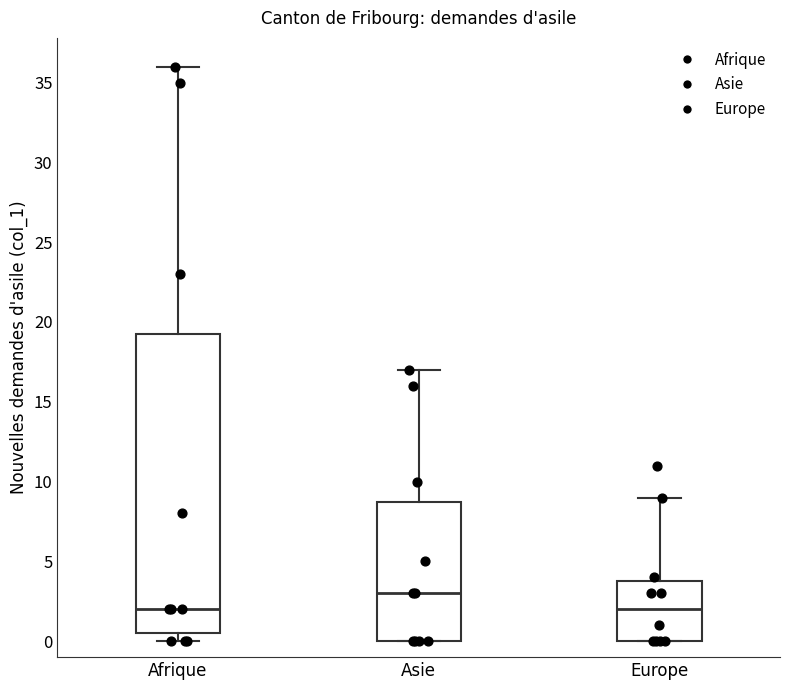

Reading left to right, read every box against the y-axis: the position of its median line, the range the box covers, and the ends of its whiskers. The values are not printed on the chart, so give them approximately, as read against the axis.

Afrique: median 2.0, box 0.5 to 19.5, whiskers 0.0 to 36.0
Asie: median 3.0, box 0.0 to 9.0, whiskers 0.0 to 17.0
Europe: median 2.0, box 0.0 to 4.0, whiskers 0.0 to 9.0